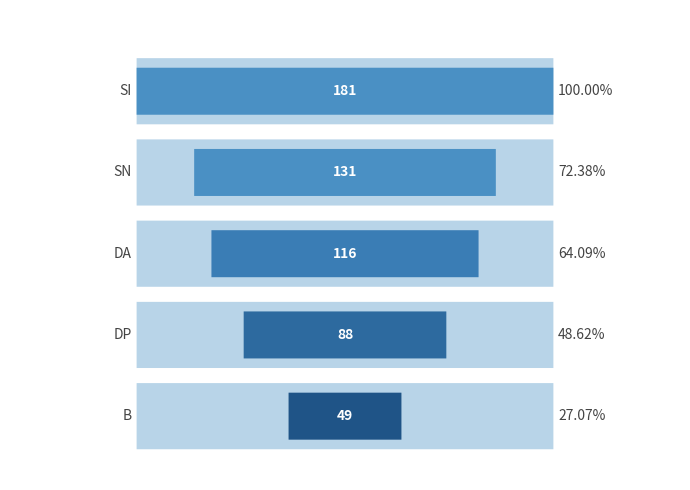

Reading left to right, extract all data points from this chart.

SI=181	SN=131	DA=116	DP=88	B=49